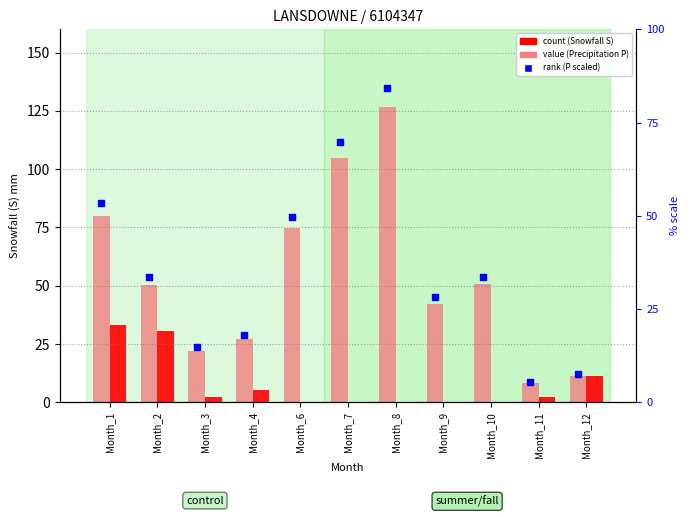

Is the value of value (P mm) at Month_10 greater than the value of rank (P scaled) at Month_11?

Yes